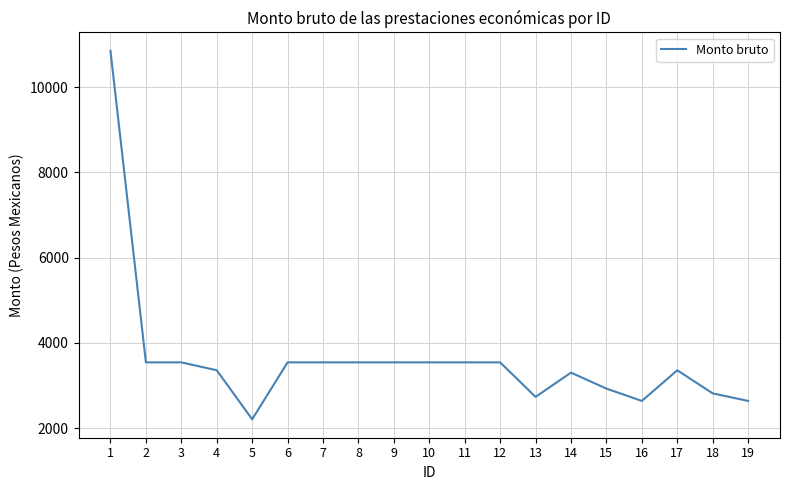

Reading left to right, extract all data points from this chart.

10856.0	3541.8	3541.8	3356.5	2205.2	3541.8	3541.8	3541.8	3541.8	3541.8	3541.8	3541.8	2731.4	3301.2	2925.8	2636.7	3356.5	2813.6	2636.7